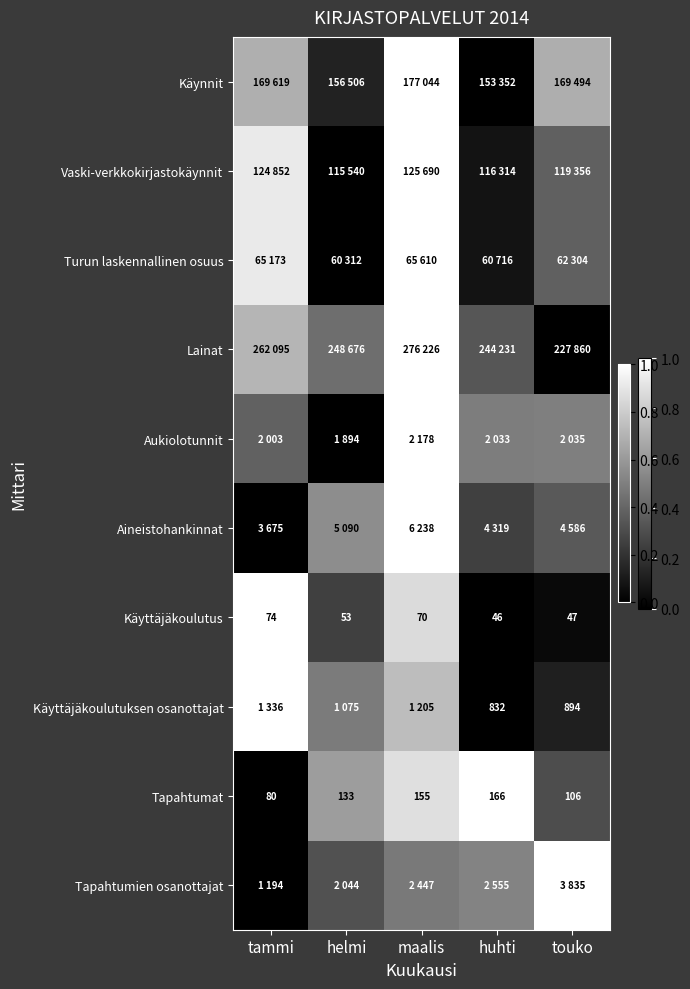

At which category is the sum across all series the highest?

maalis